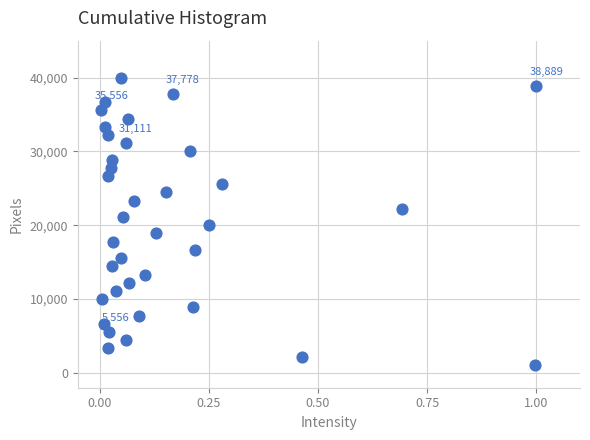

What is the range of Y values (max minus min)?

38889